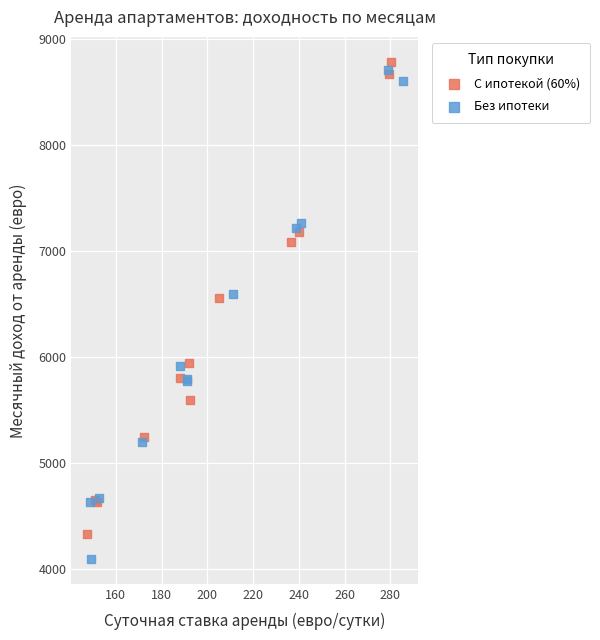

What are all the series names shown in the legend?

С ипотекой (60%), Без ипотеки